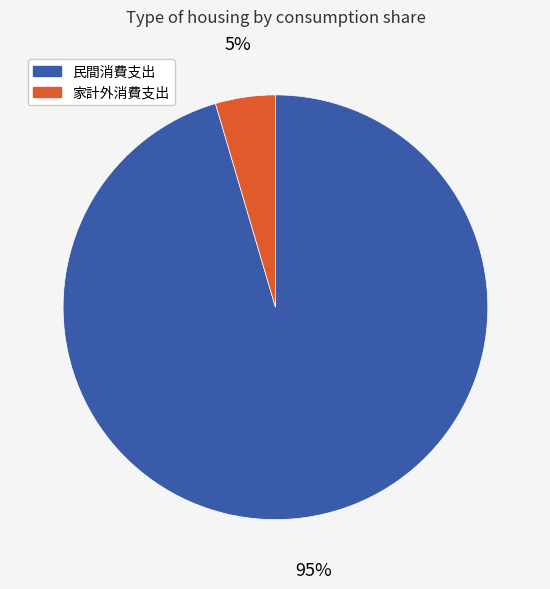

How many slices are in this pie chart?

2